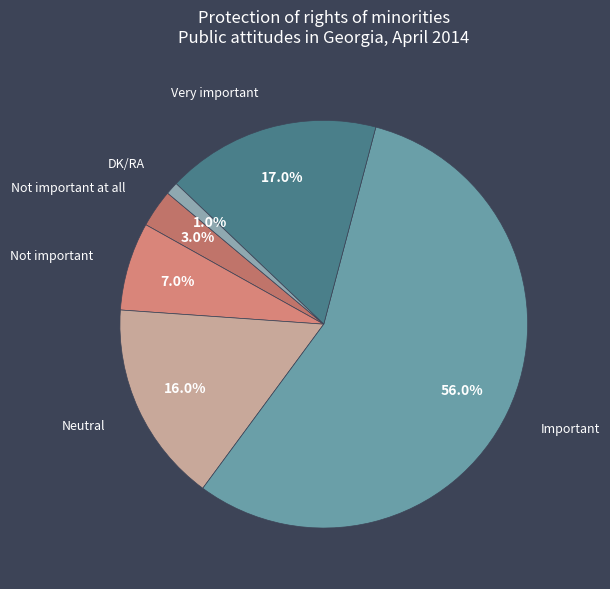

How many slices are in this pie chart?

6